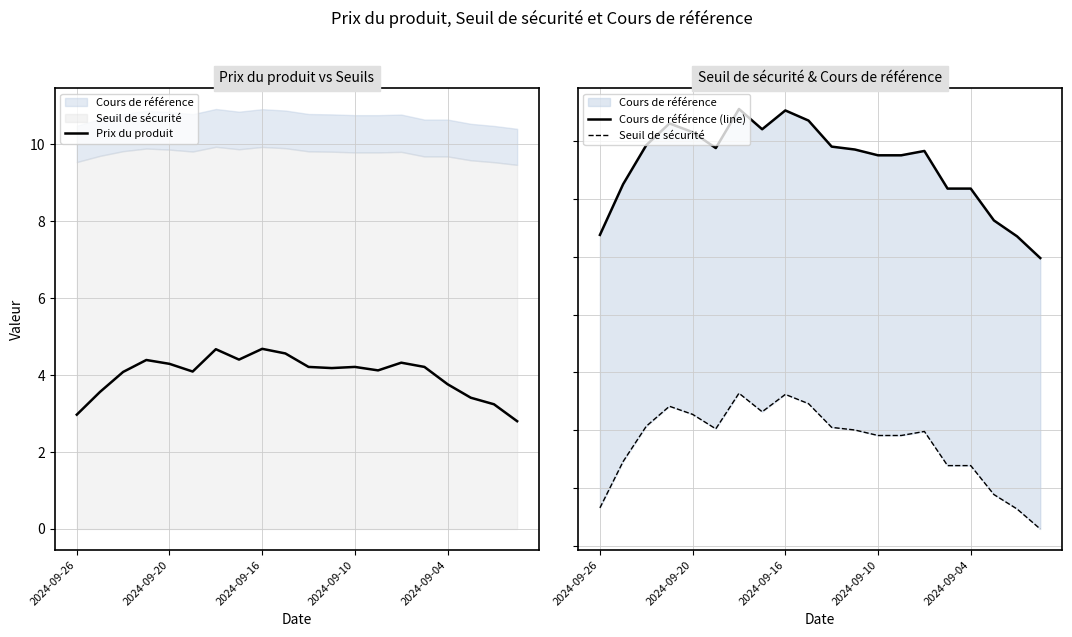

What is the maximum value shown in the chart?

10.9